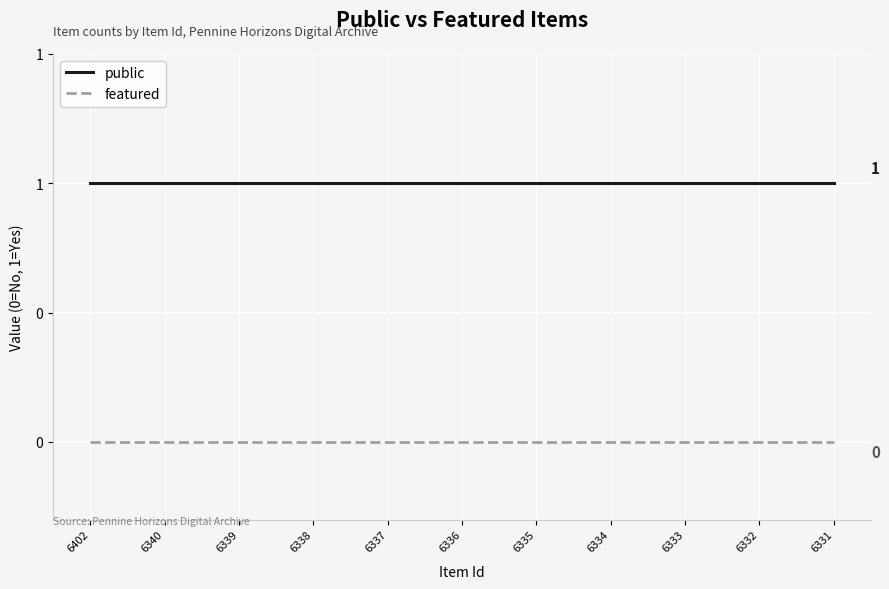

Does the chart display data point markers on the line(s)?

No